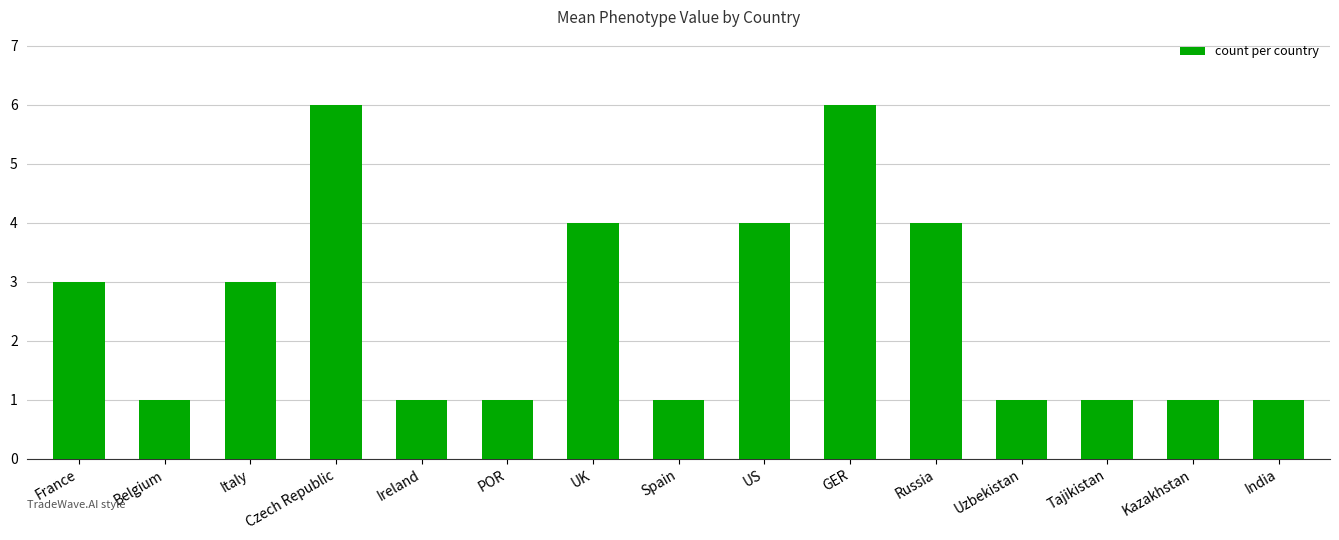

Count the number of data series in this chart.

1